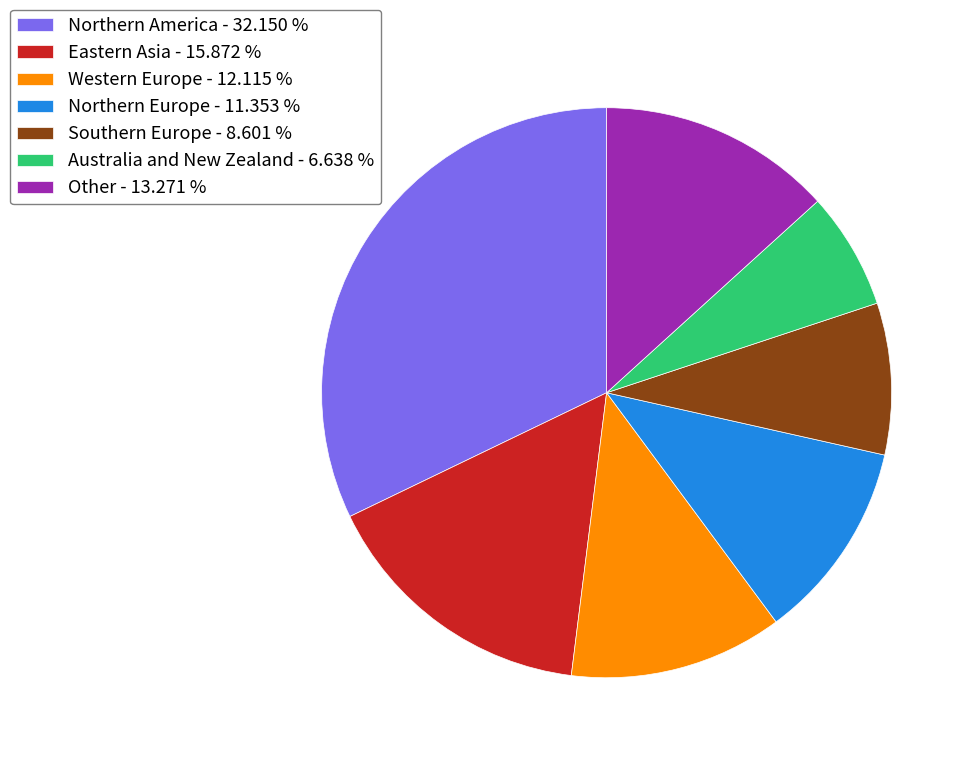

Rank the categories by value from highest to lowest.

Northern America - 32.150 %, Eastern Asia - 15.872 %, Other - 13.271 %, Western Europe - 12.115 %, Northern Europe - 11.353 %, Southern Europe - 8.601 %, Australia and New Zealand - 6.638 %